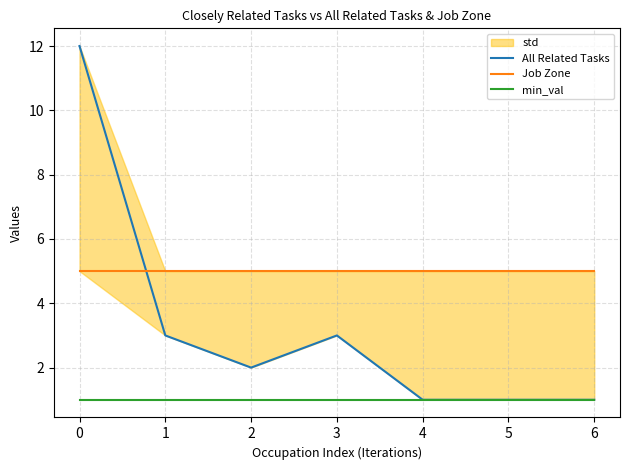

Which has a higher value, 1 or 3?

1